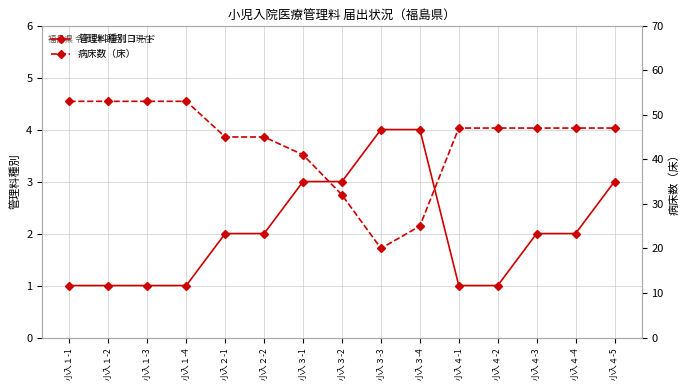

What is the difference between the 管理料種別コード values at 小入３-4 and 小入４-4?

2